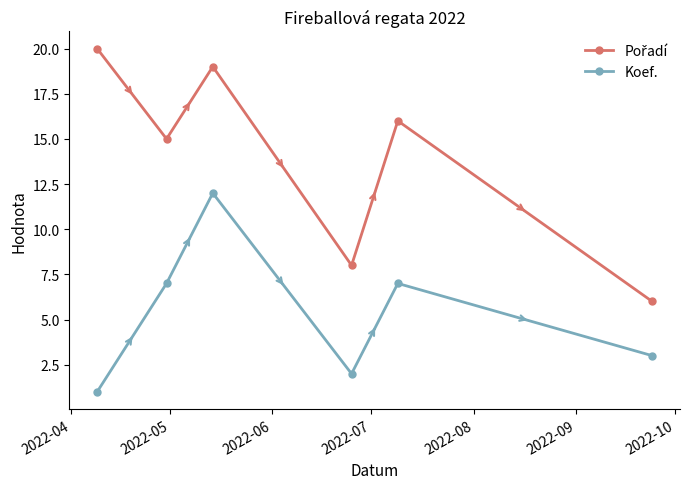

What is the greatest value displayed?

20